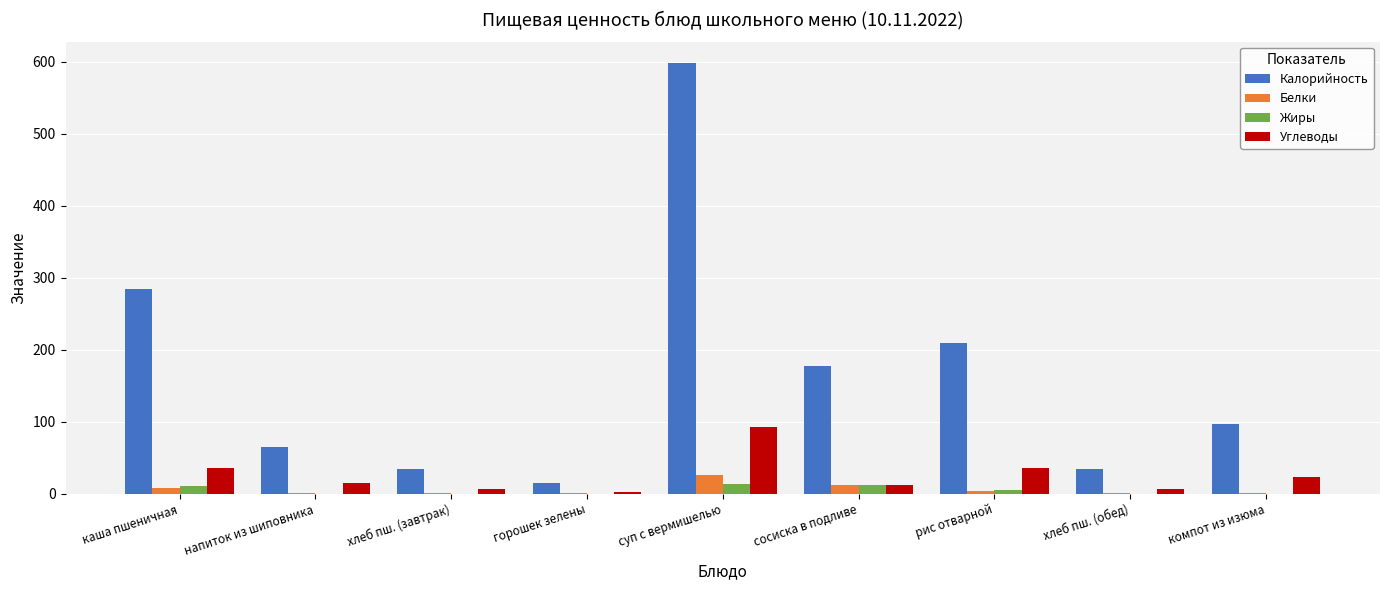

What is the sum of all Углеводы values?

230.4